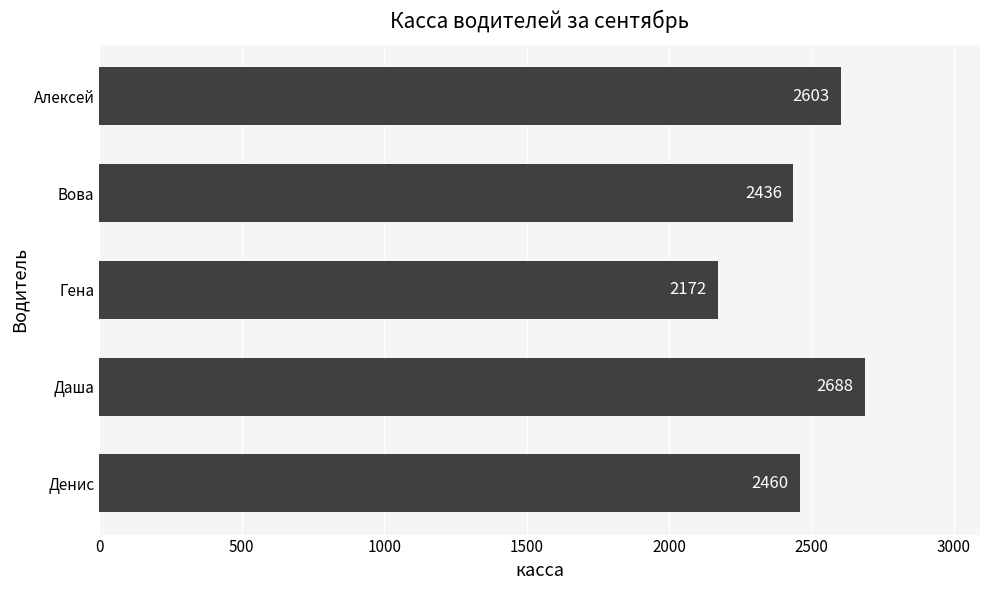

What is the approximate value at Денис, to the nearest 10?

2460